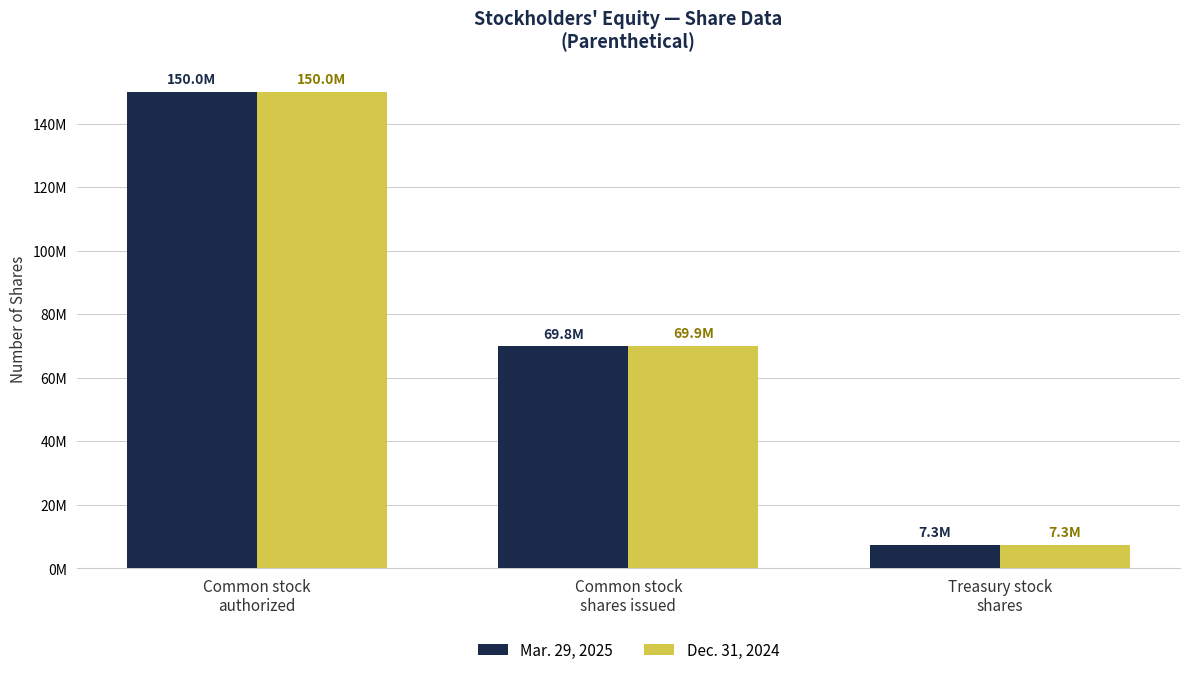

Rank the categories by Dec. 31, 2024 value from highest to lowest.

Common stock
authorized, Common stock
shares issued, Treasury stock
shares